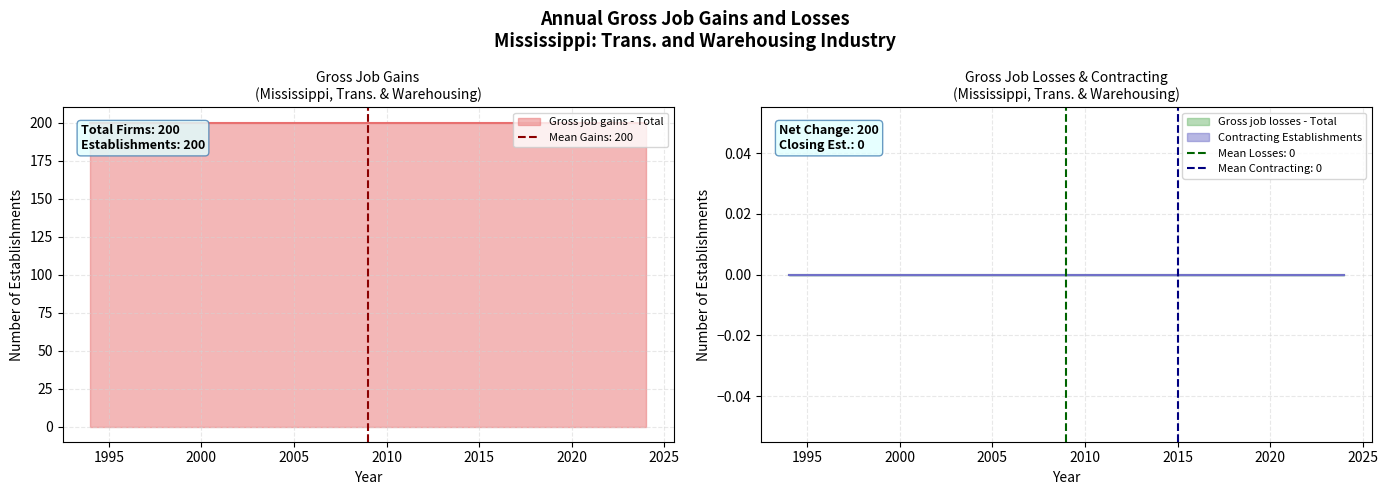

Reading left to right, transcribe all the data shown in this chart.

Gross job gains - Total: 200	200	200	200	200	200	200	200	200	200	200	200	200	200	200	200	200	200	200	200	200	200	200	200	200	200	200	200	200	200	200
Gross job losses - Total: 0	0	0	0	0	0	0	0	0	0	0	0	0	0	0	0	0	0	0	0	0	0	0	0	0	0	0	0	0	0	0
Contracting Establishments: 0	0	0	0	0	0	0	0	0	0	0	0	0	0	0	0	0	0	0	0	0	0	0	0	0	0	0	0	0	0	0